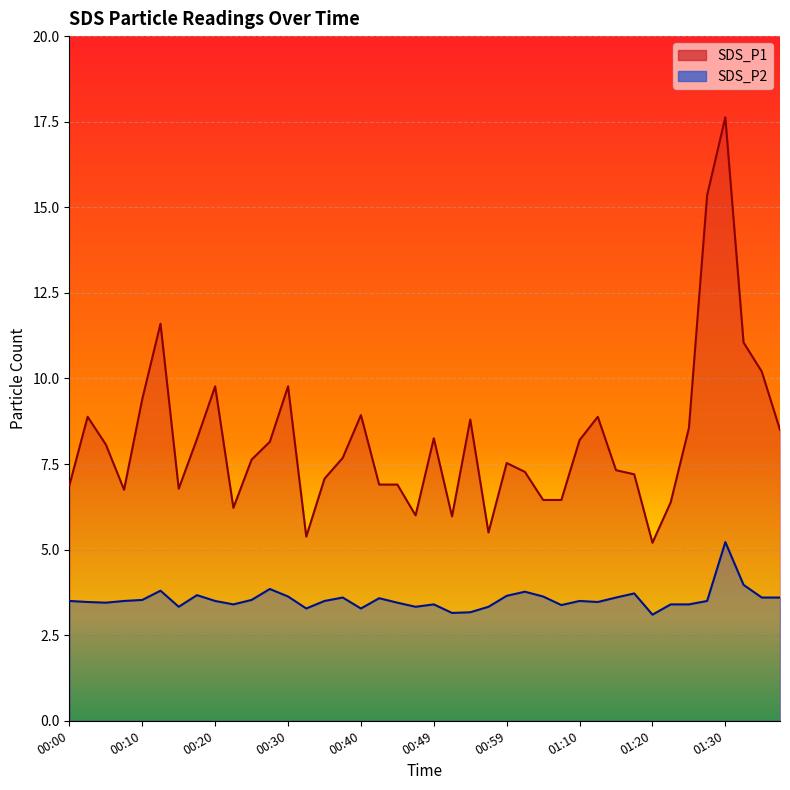

What is the spread (max minus min) of values at 01:12?

5.4